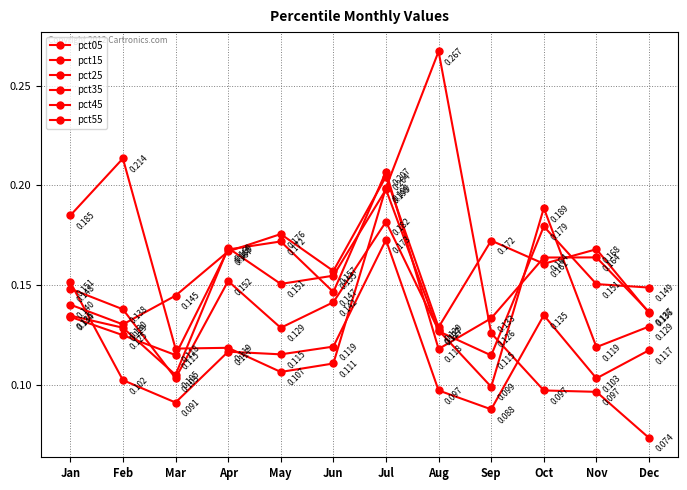

Rank the series by their maximum value, from lowest to highest.

pct15, pct25, pct35, pct55, pct45, pct05